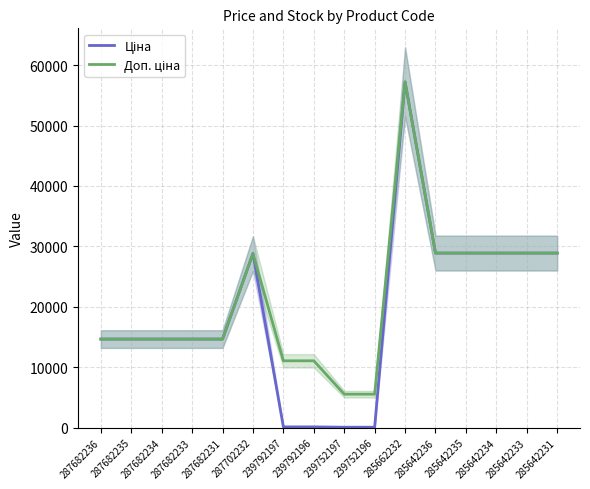

Where does the Доп. ціна series first go above 14649?

287682236